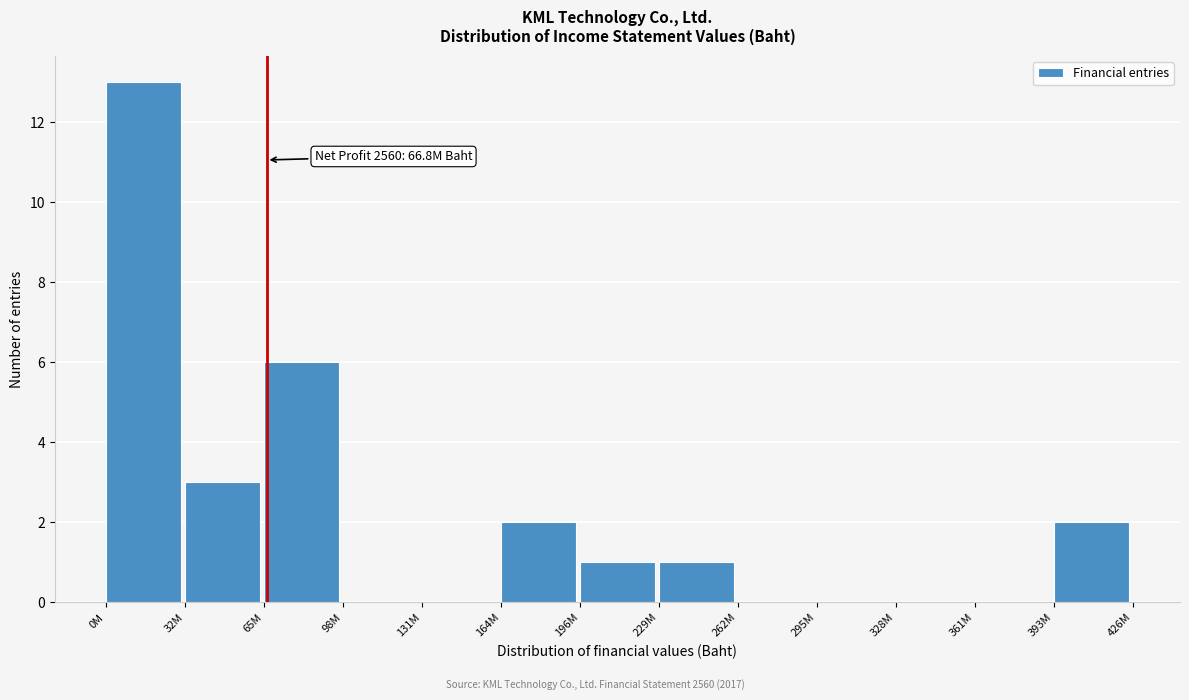

Reading right to left, list all the values displayed in this chart.

393M=2	361M=0	328M=0	295M=0	262M=0	229M=1	196M=1	164M=2	131M=0	98M=0	65M=6	32M=3	0M=13